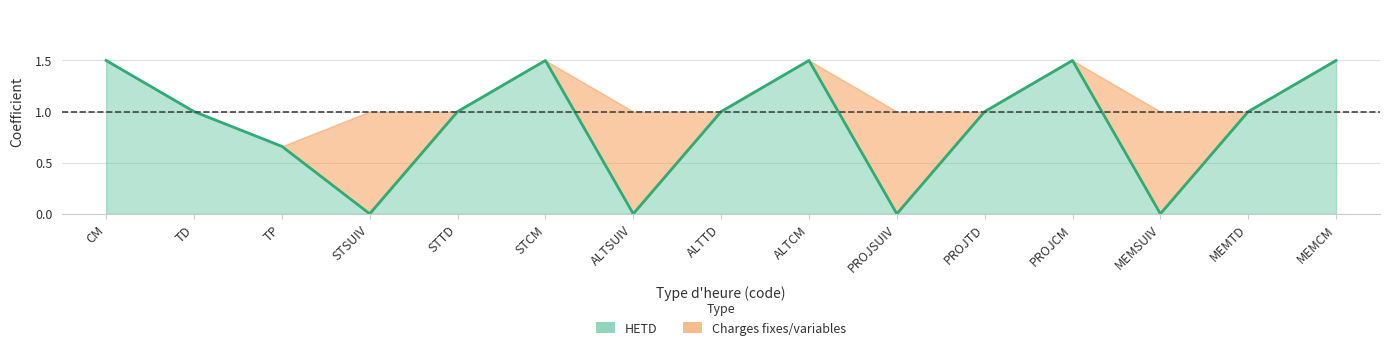

What is the change in value from CM to PROJTD?

-0.5